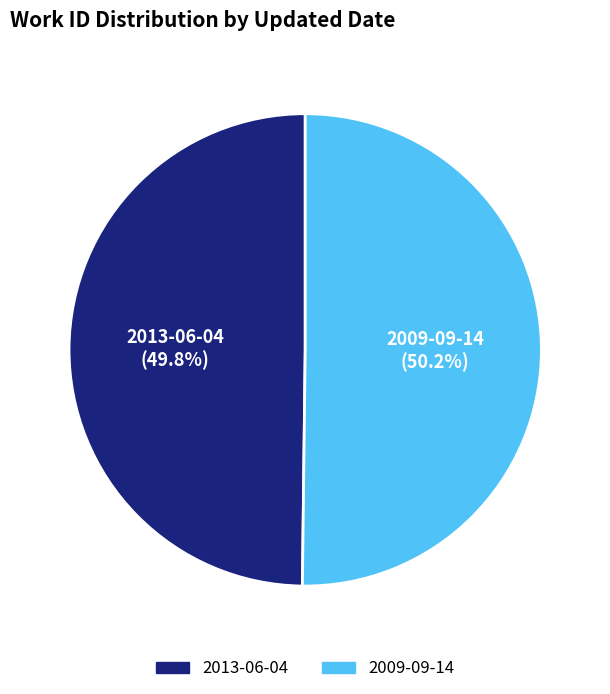

Combined, do 2009-09-14 and 2013-06-04 account for over 50%?

Yes